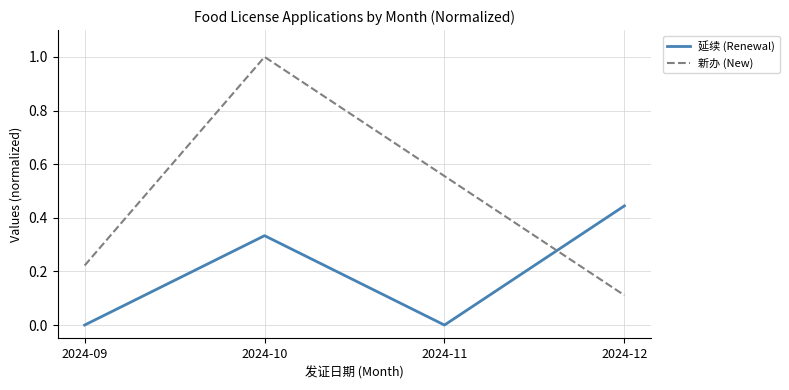

True or false: 延续 (Renewal) and 新办 (New) intersect in this chart.

True